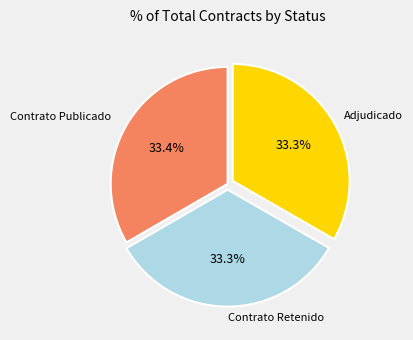

Is the sum of Adjudicado and Contrato Retenido greater than half?

Yes